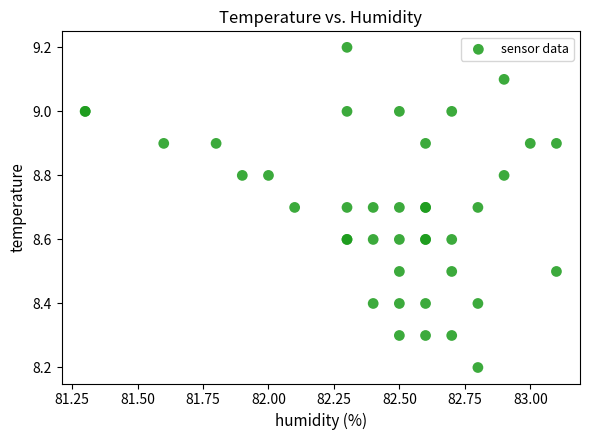

What Y value in the scatter plot is closest to 8?

8.2